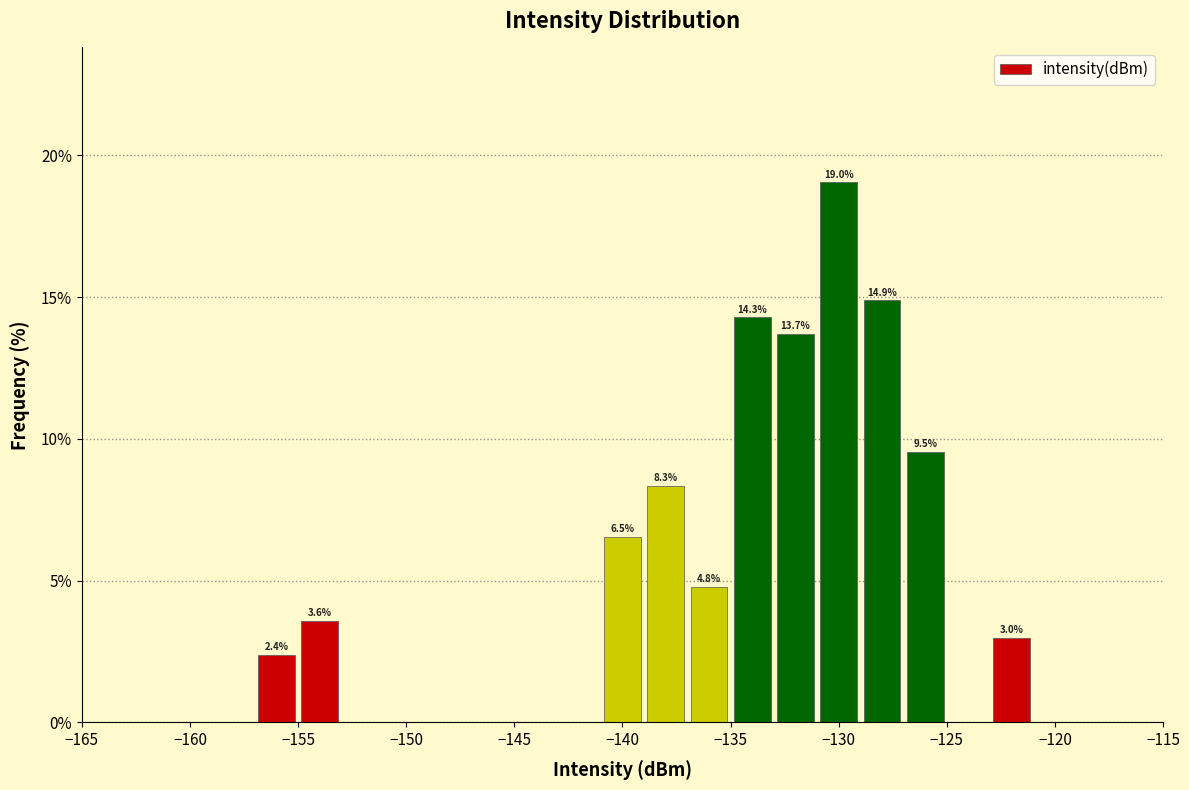

Over which range of the x-axis is the bar tallest?

-131 to -129